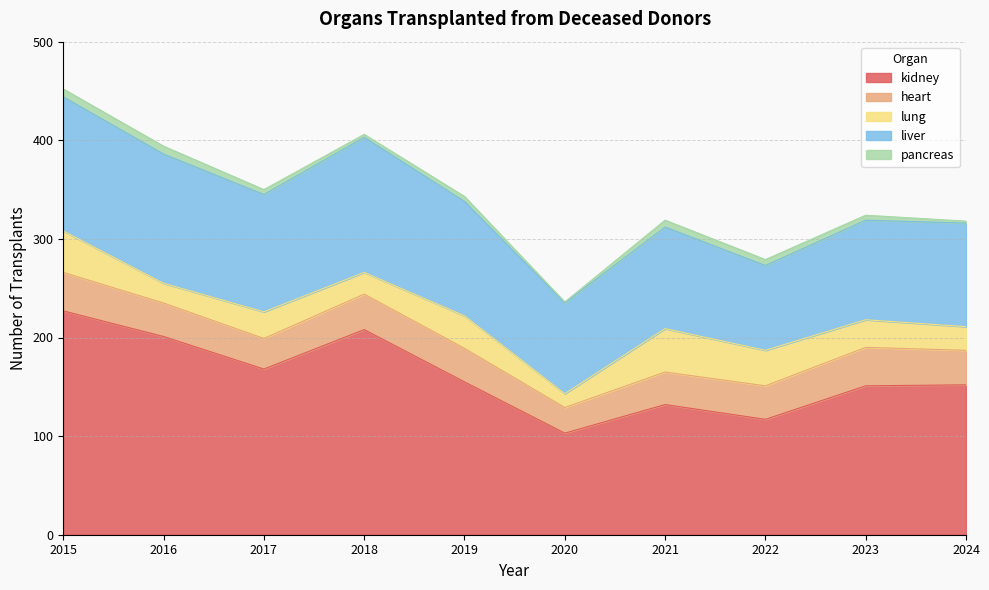

Reading right to left, transcribe all the data shown in this chart.

kidney: 2024=152	2023=151	2022=117	2021=132	2020=103	2019=155	2018=208	2017=168	2016=201	2015=227
heart: 2024=35	2023=39	2022=34	2021=33	2020=26	2019=34	2018=36	2017=31	2016=34	2015=39
lung: 2024=24	2023=28	2022=36	2021=44	2020=14	2019=33	2018=22	2017=27	2016=20	2015=42
liver: 2024=105	2023=101	2022=86	2021=103	2020=92	2019=116	2018=137	2017=119	2016=131	2015=136
pancreas: 2024=2	2023=5	2022=6	2021=7	2020=1	2019=5	2018=3	2017=5	2016=8	2015=8